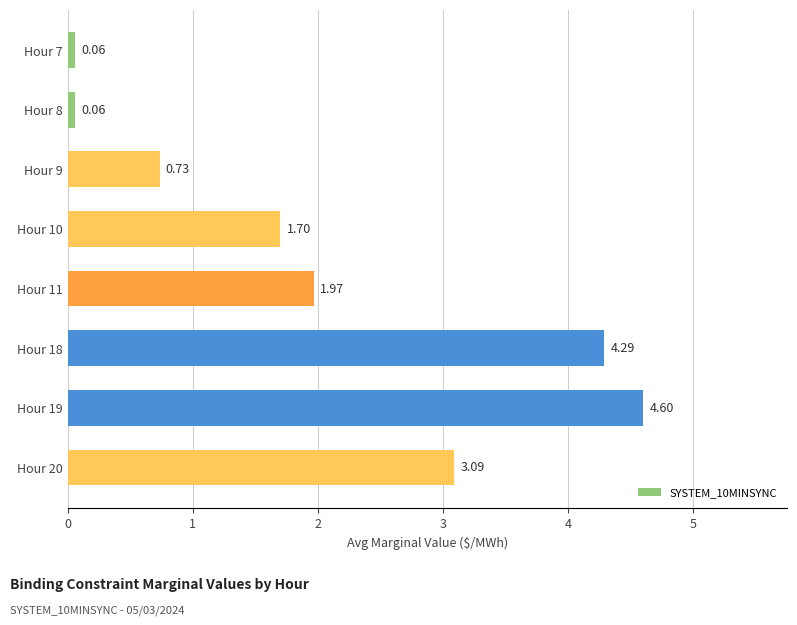

What is the difference between the values at Hour 18 and Hour 11?

2.3